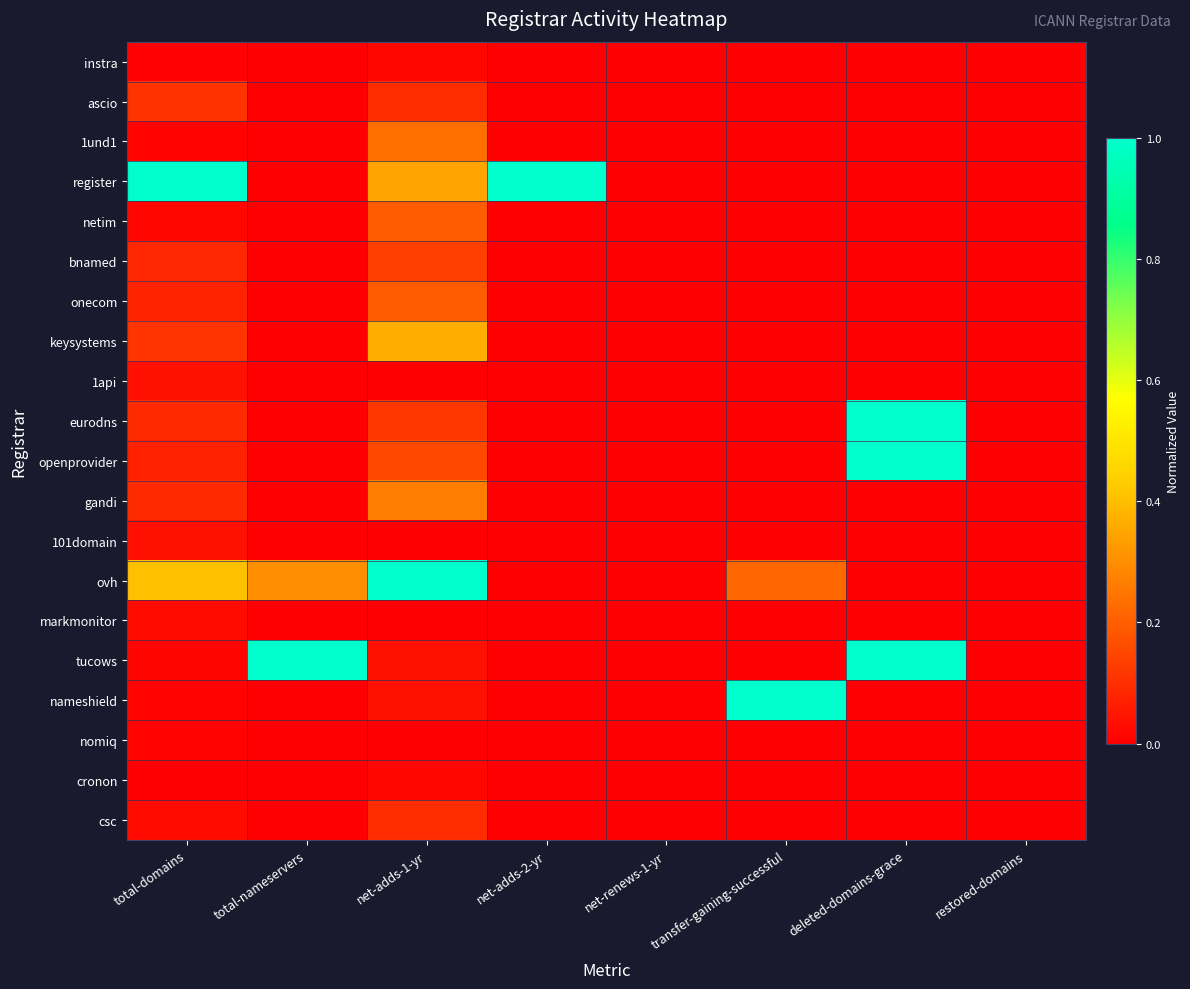

Which series has the largest total across all categories?

register